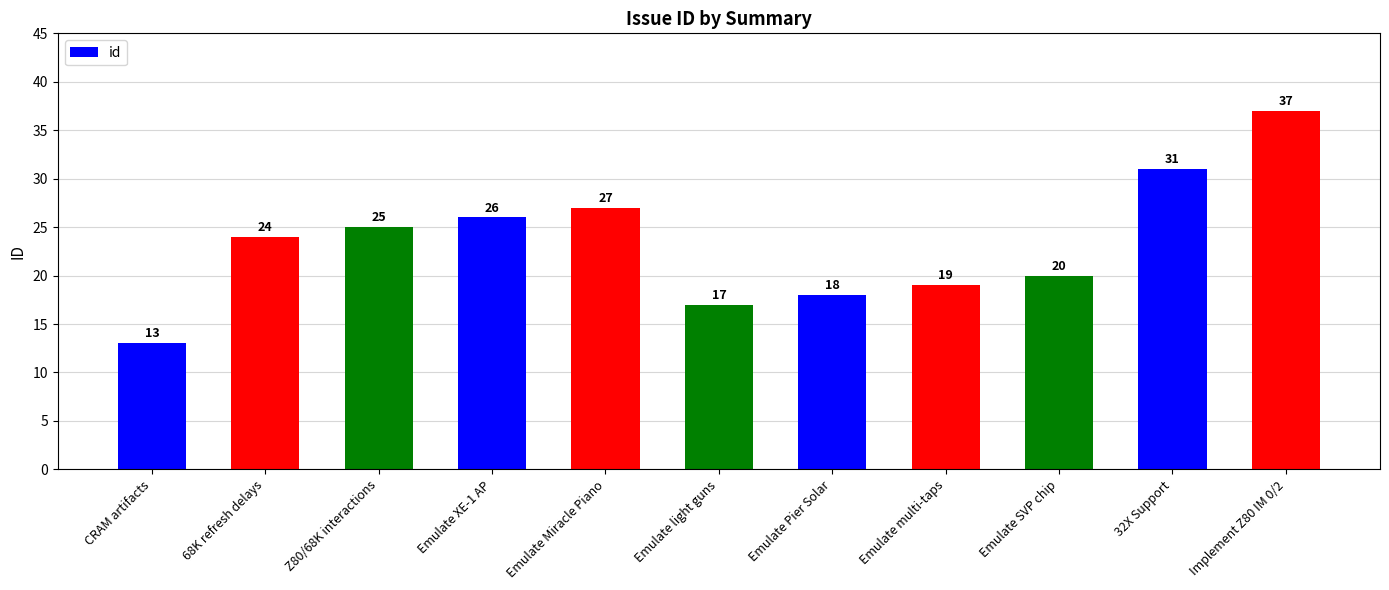

What is the greatest value displayed?

37